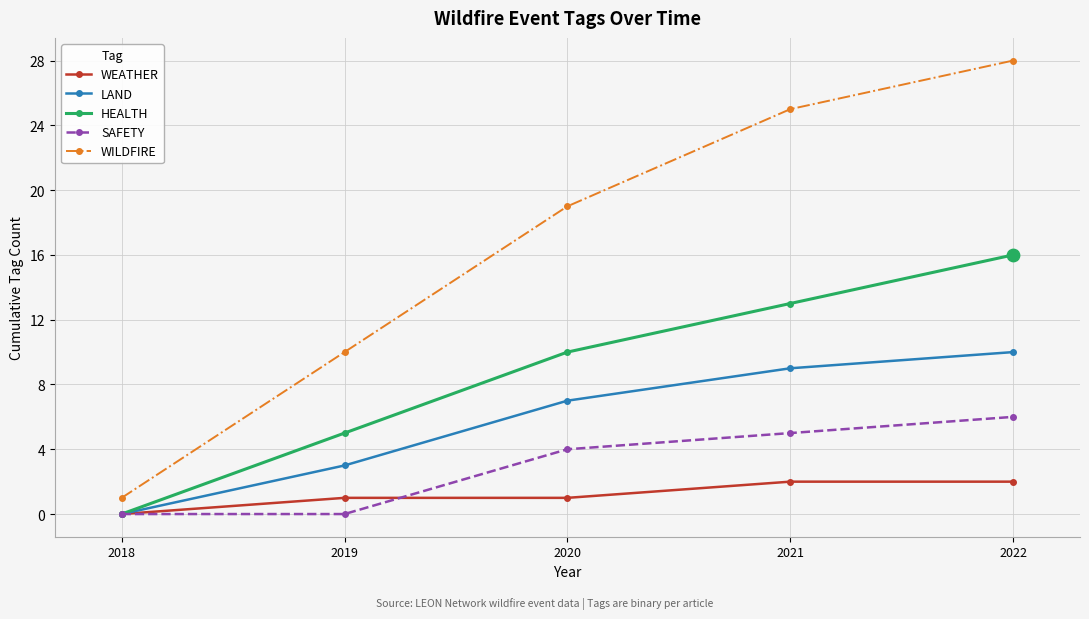

What are all the series names shown in the legend?

WEATHER, LAND, HEALTH, SAFETY, WILDFIRE